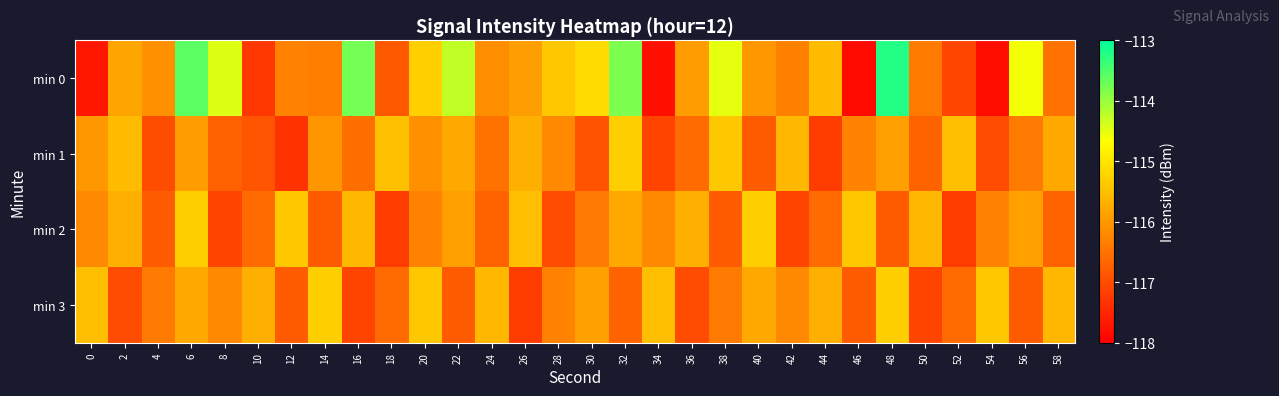

What is the spread (max minus min) of values at 50?

1.5